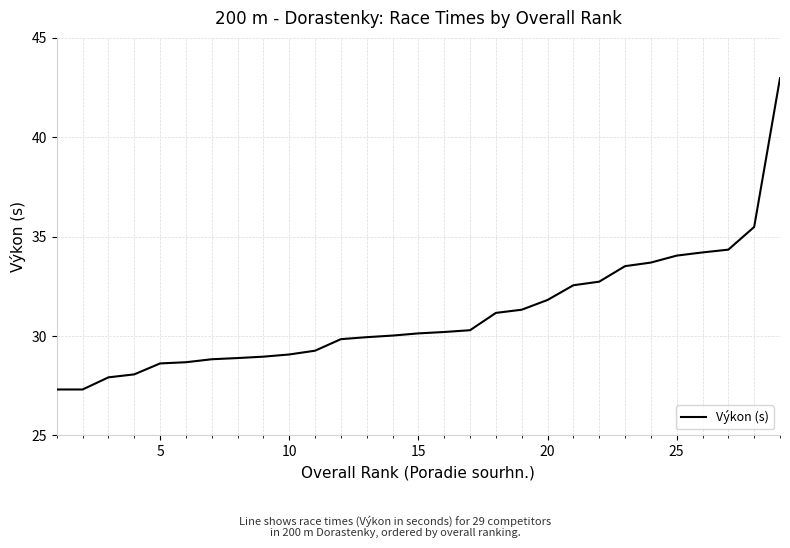

What is the minimum value shown in the chart?

27.3